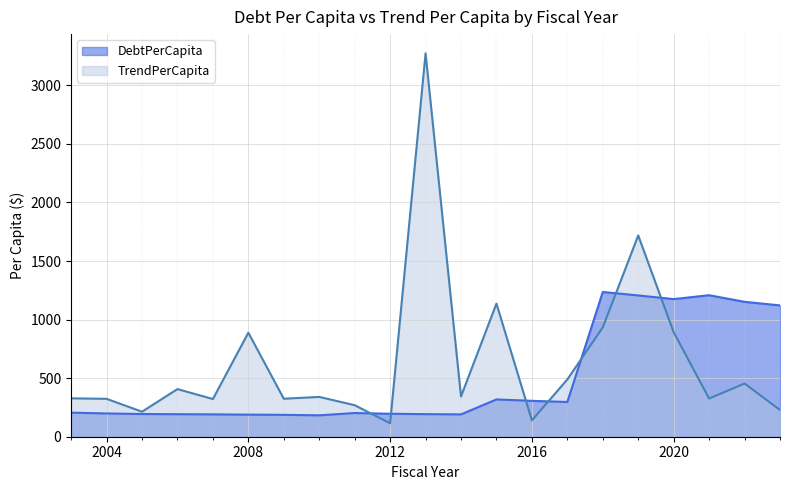

How many intersections are there between TrendPerCapita and DebtPerCapita?

7